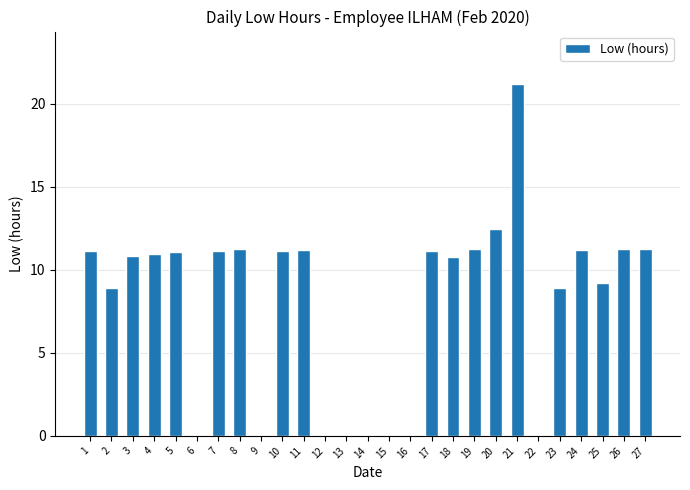

True or false: the data shows 11.1 at 1.

True